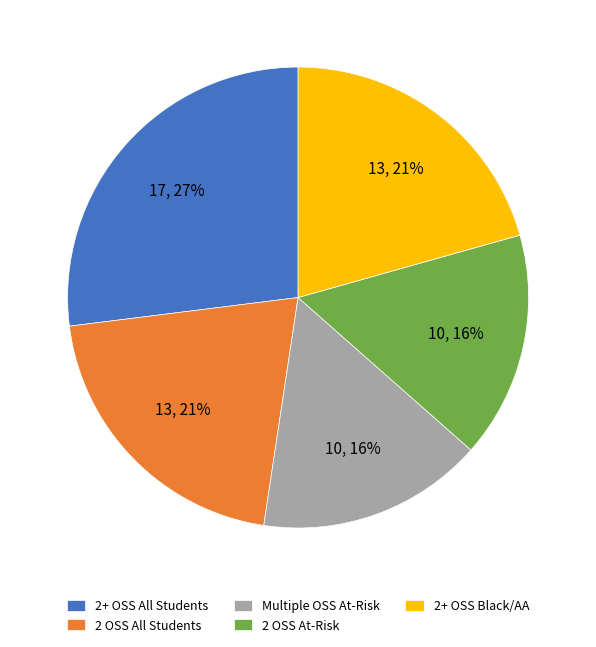

How many segments does this pie chart have?

5